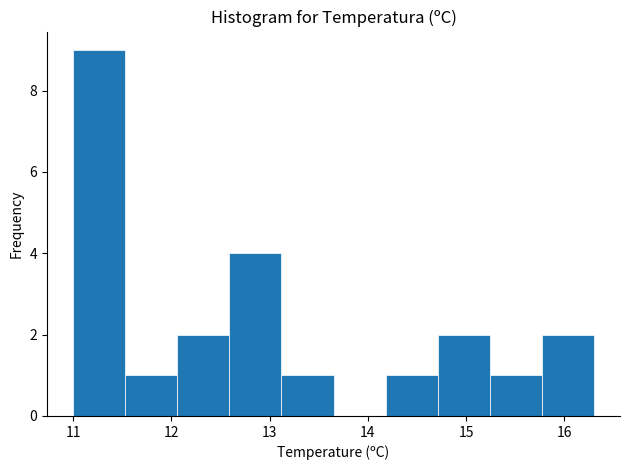

Reading left to right, transcribe this chart: for each bar, give the range it covers on the x-axis and its height. Neither the bar edges nor the heights are printed on the chart, so give them approximately, as read against the axes.

11.00 to 11.53: 9
11.53 to 12.06: 1
12.06 to 12.59: 2
12.59 to 13.12: 4
13.12 to 13.65: 1
13.65 to 14.18: 0
14.18 to 14.71: 1
14.71 to 15.24: 2
15.24 to 15.77: 1
15.77 to 16.30: 2